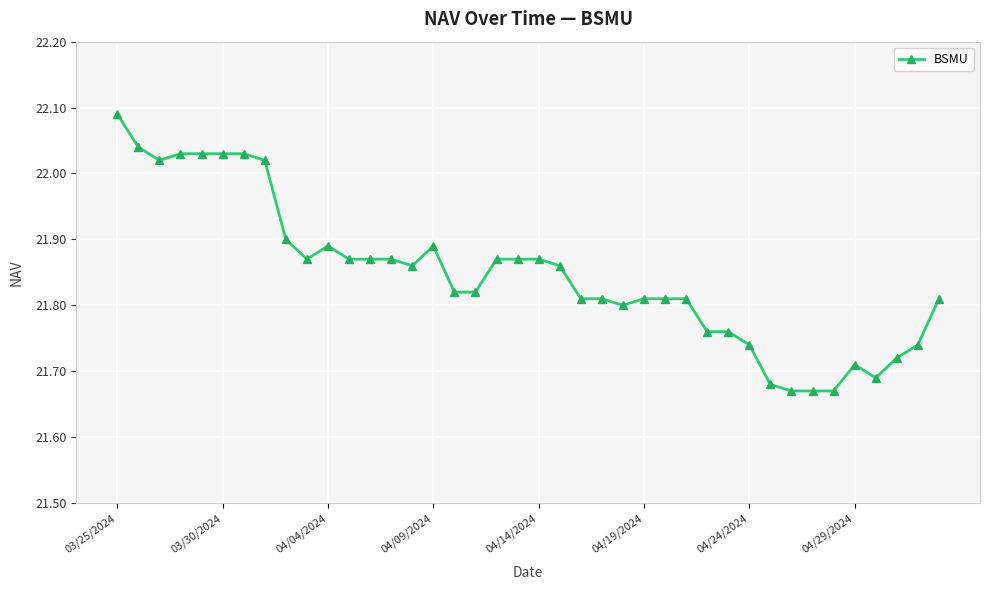

What is the sum of all values?

873.9